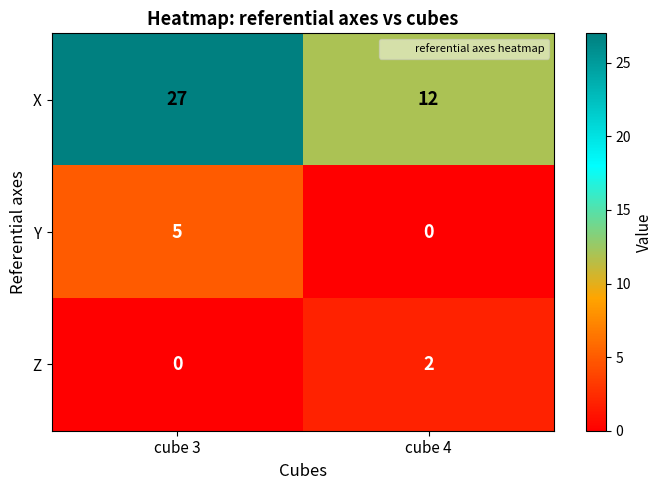

The value of Y at cube 4 is -2. True or false?

False